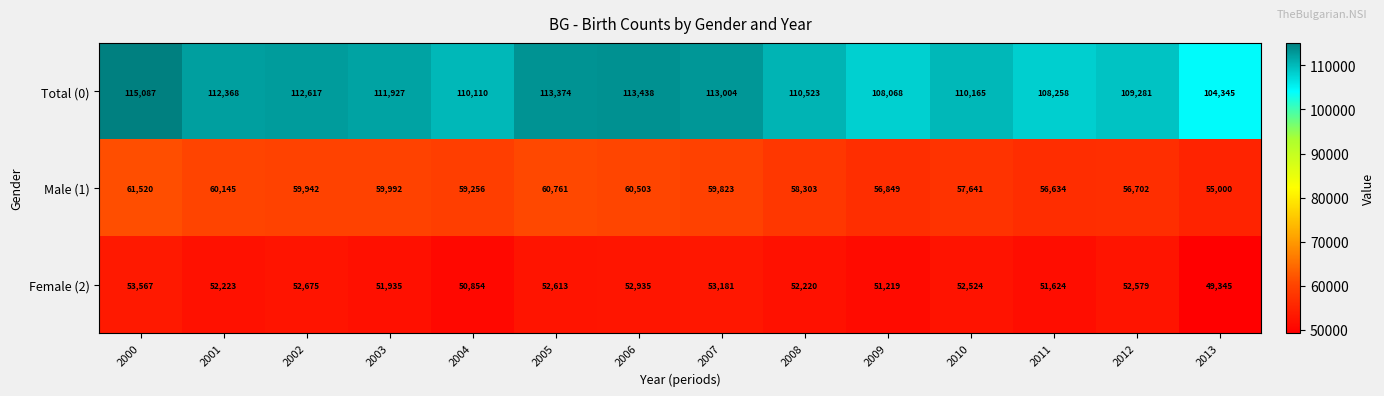

At which label is Male (1) closest to 58260?

2008